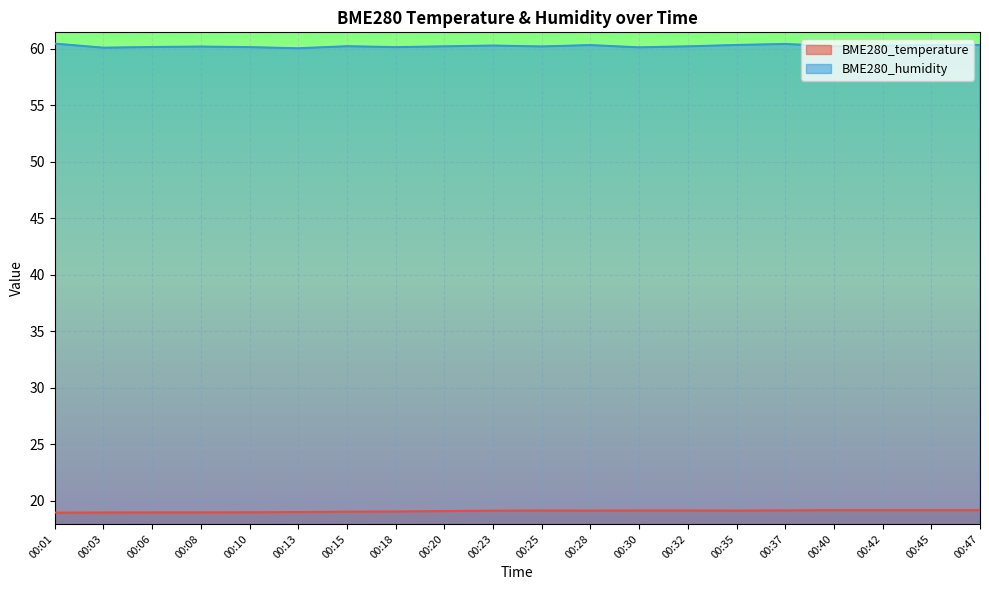

True or false: BME280_humidity and BME280_temperature intersect in this chart.

False